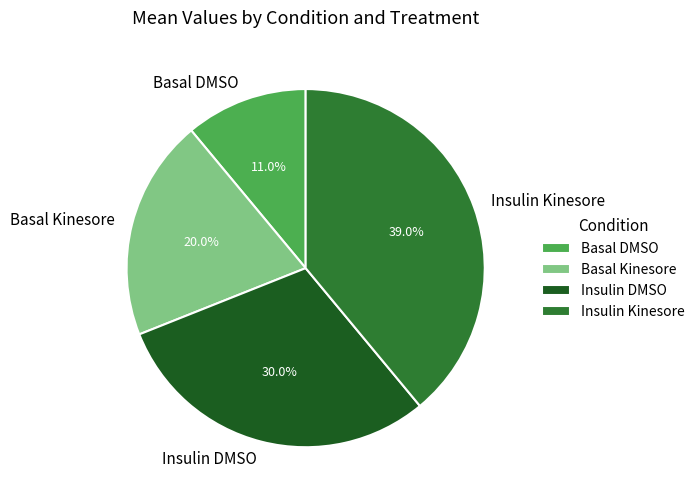

What percentage do Insulin DMSO and Basal Kinesore together represent?

50.0%